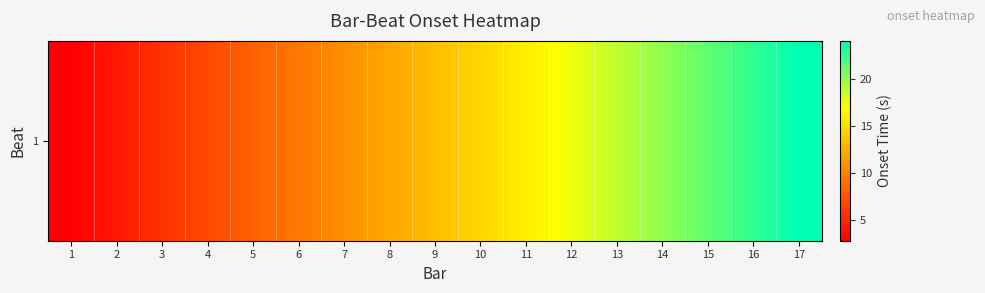

What is the change in value from 1 to 4?

+4.0